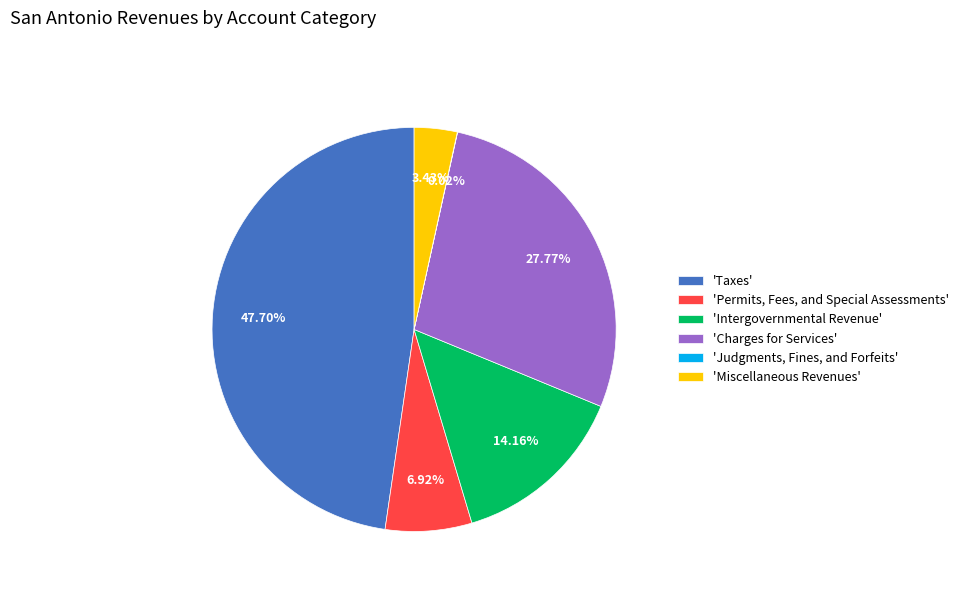

Do 'Charges for Services' and 'Miscellaneous Revenues' together represent more than half of the pie?

No